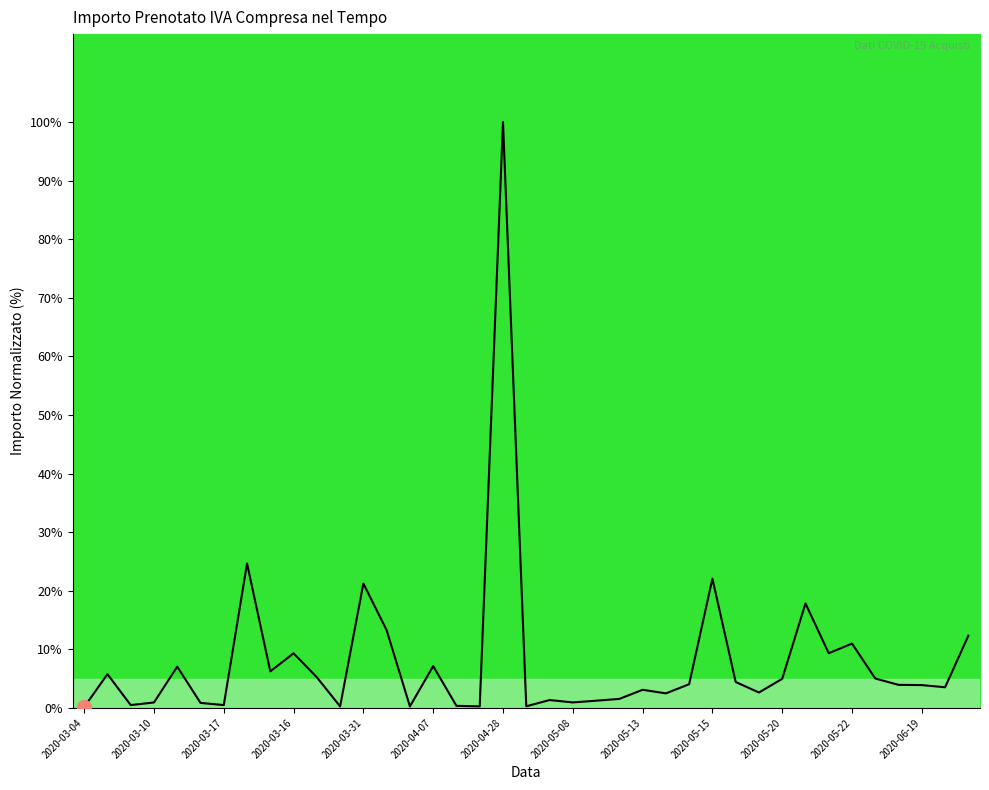

What is the greatest value displayed?

100.0